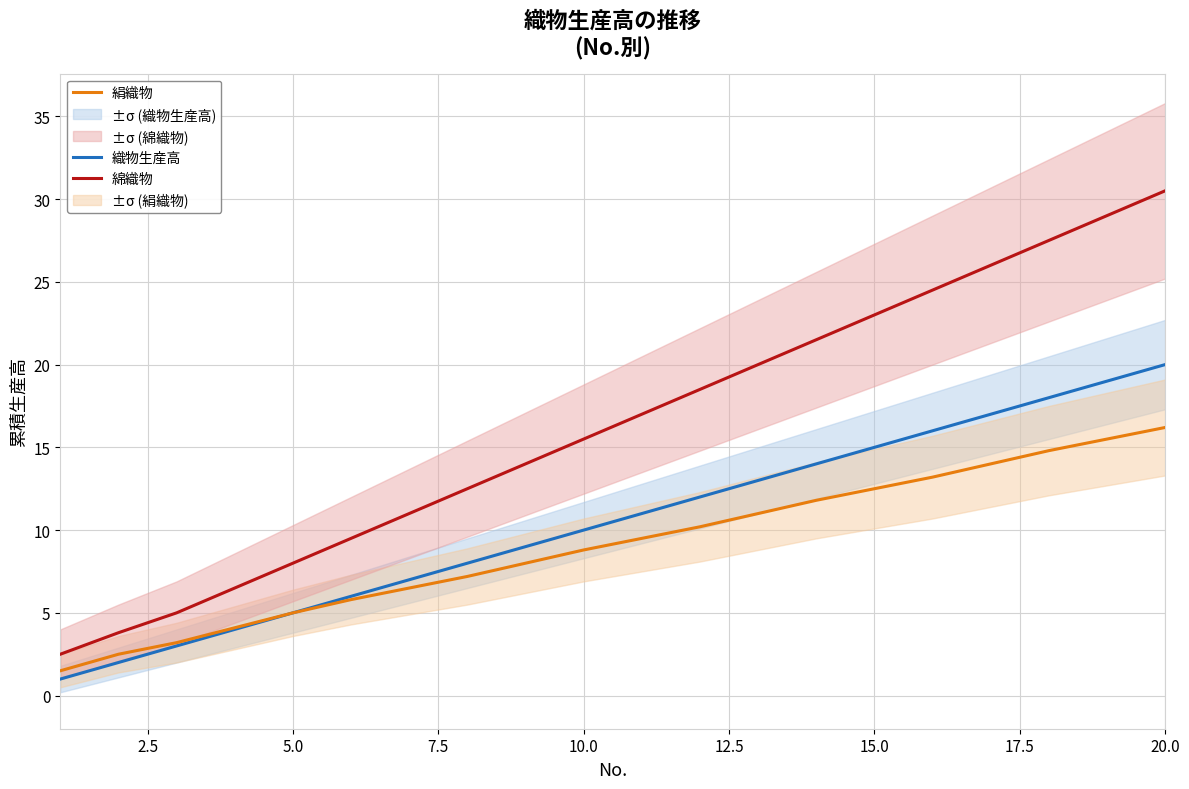

How many lines are shown in the chart?

3